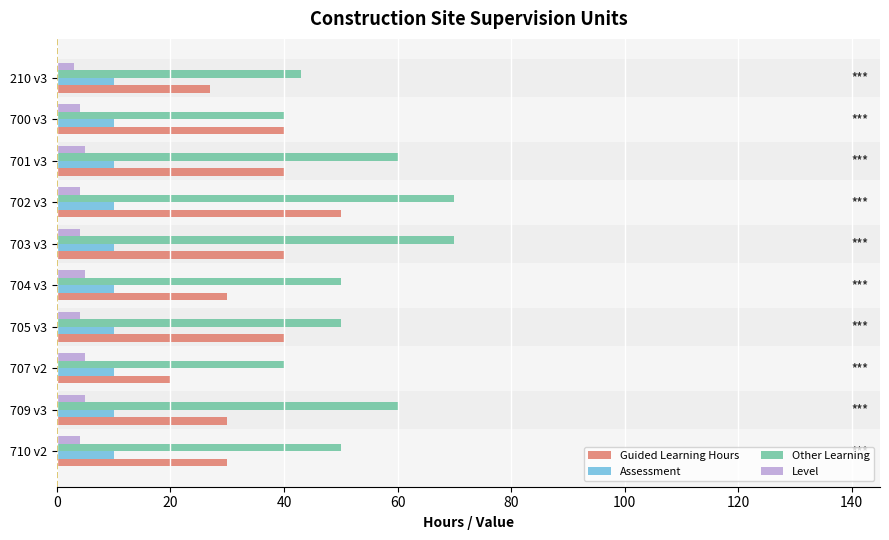

The Assessment series shows 5 at 210 v3. True or false?

False